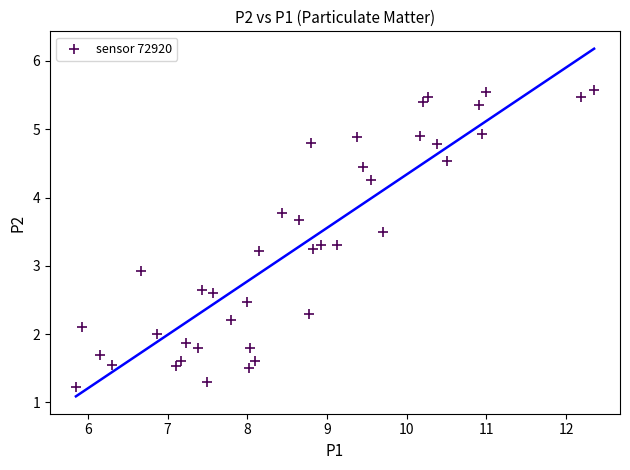

What Y value in the scatter plot is closest to 3?

2.9